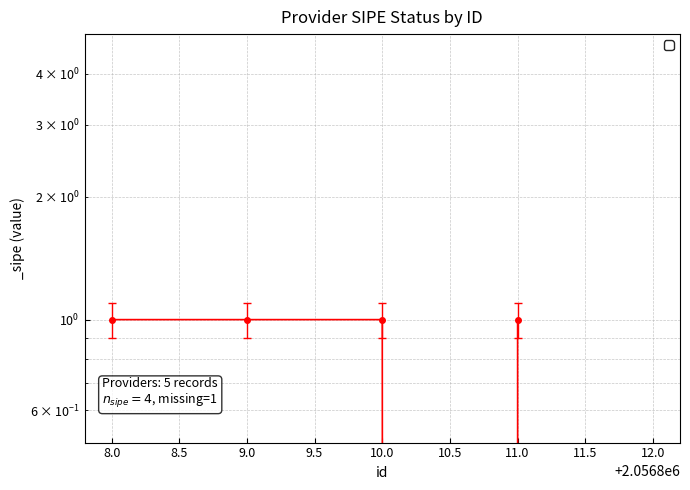

True or false: the data shows 1 at 10.0.

False